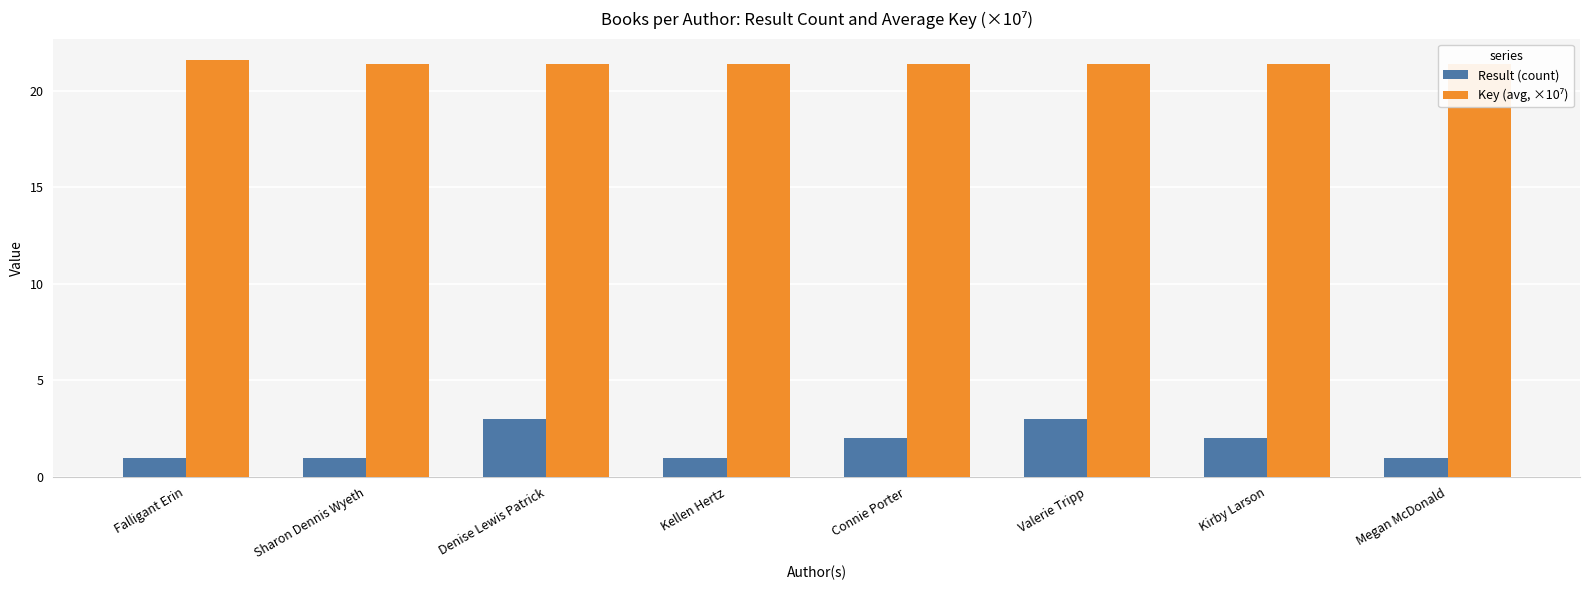

Reading left to right, what are all the values shown in this chart?

Result (count): Falligant Erin=1.0	Sharon Dennis Wyeth=1.0	Denise Lewis Patrick=3.0	Kellen Hertz=1.0	Connie Porter=2.0	Valerie Tripp=3.0	Kirby Larson=2.0	Megan McDonald=1.0
Key (avg, ×10⁷): Falligant Erin=21.6	Sharon Dennis Wyeth=21.4	Denise Lewis Patrick=21.4	Kellen Hertz=21.4	Connie Porter=21.4	Valerie Tripp=21.4	Kirby Larson=21.4	Megan McDonald=21.4